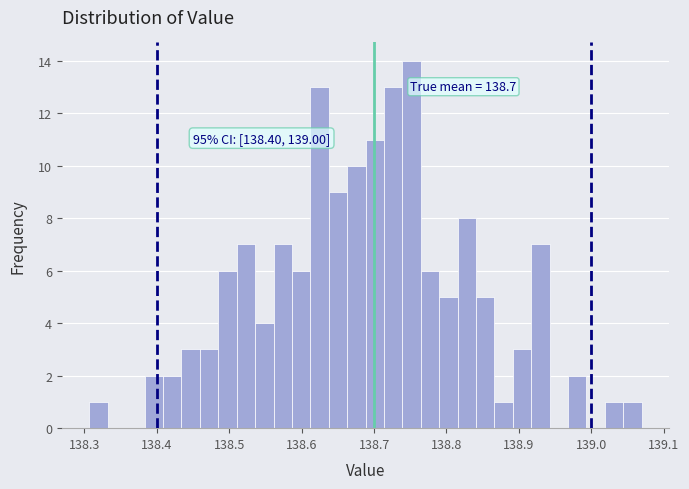

Around what value on the x-axis is the tallest bar? Give the approximate position of its centre, as read against the axis.

138.75